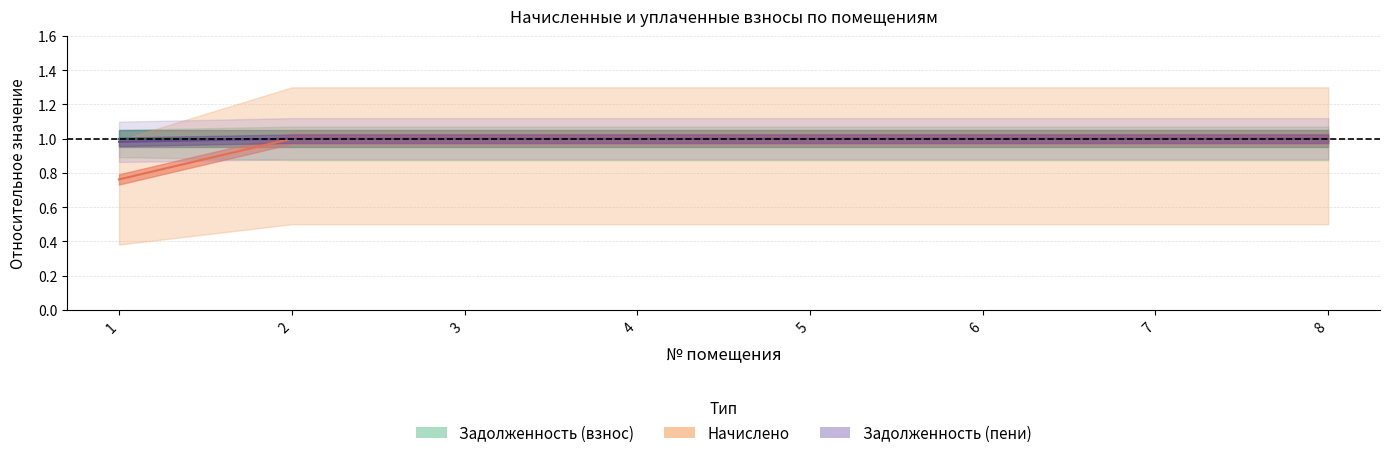

At which label is zadolzhennost_2 closest to 0?

1